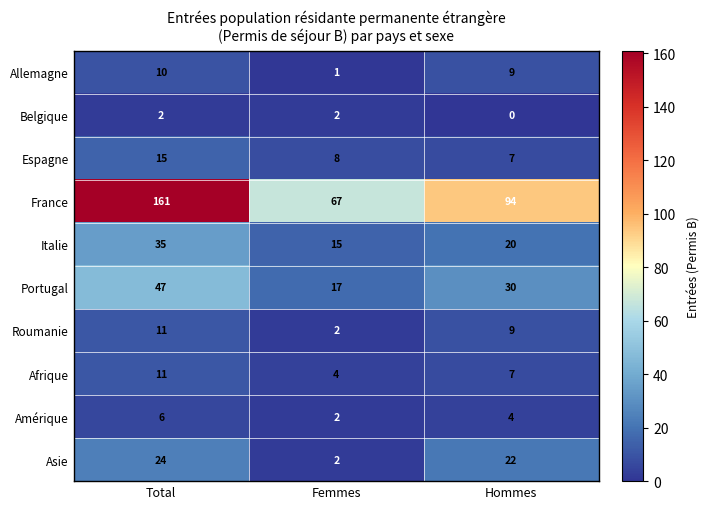

At which label is France closest to 114?

Hommes